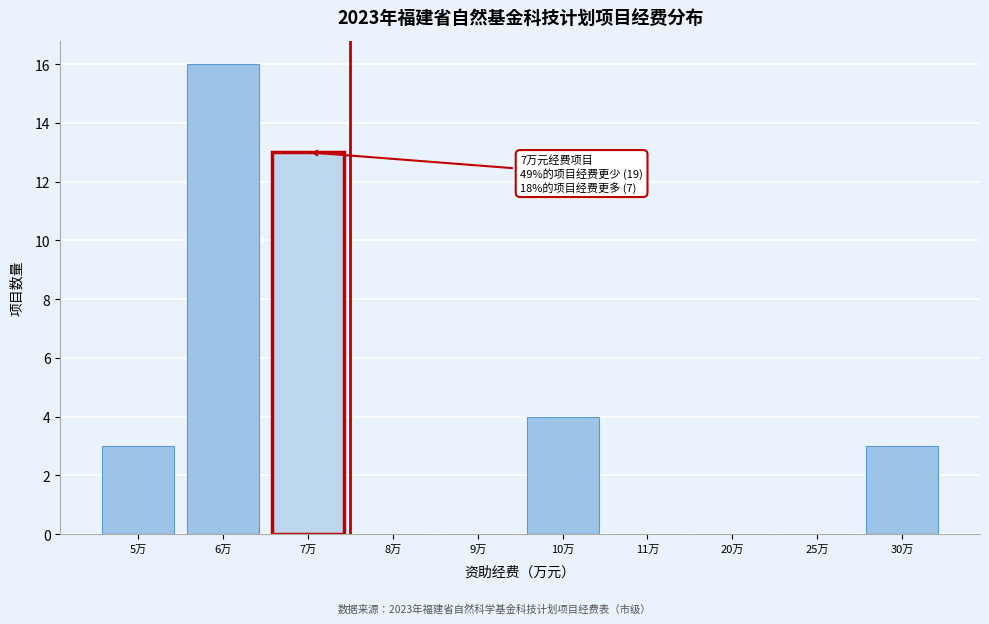

Reading left to right, extract all data points from this chart.

5万=3	6万=16	7万=13	8万=0	9万=0	10万=4	11万=0	20万=0	25万=0	30万=3